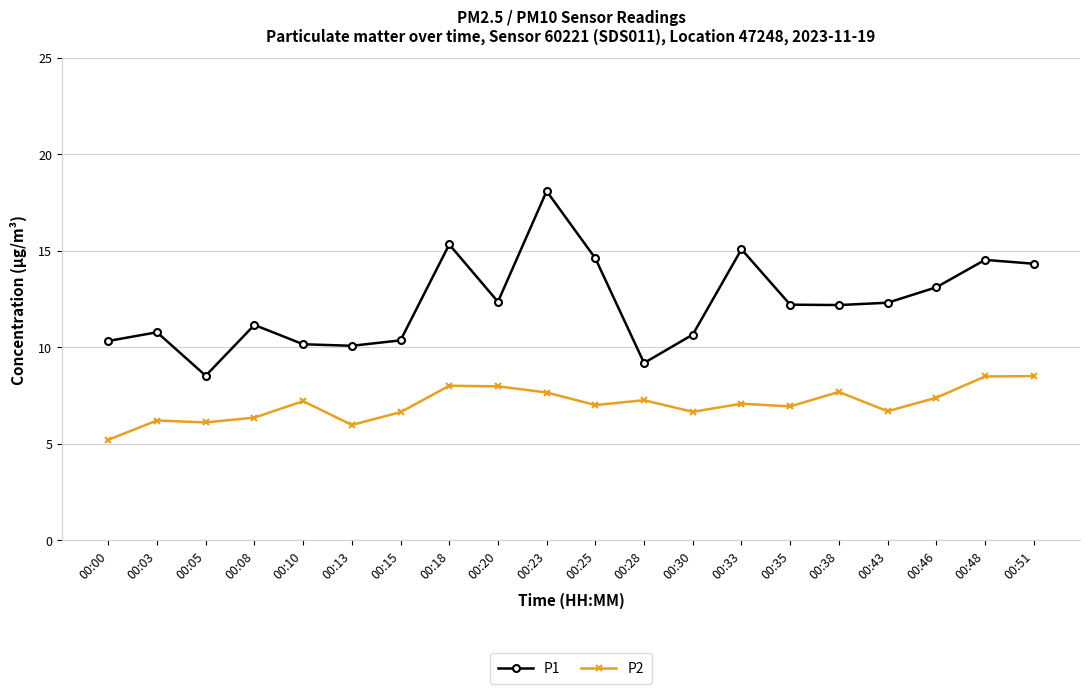

What is the greatest value displayed?

18.1